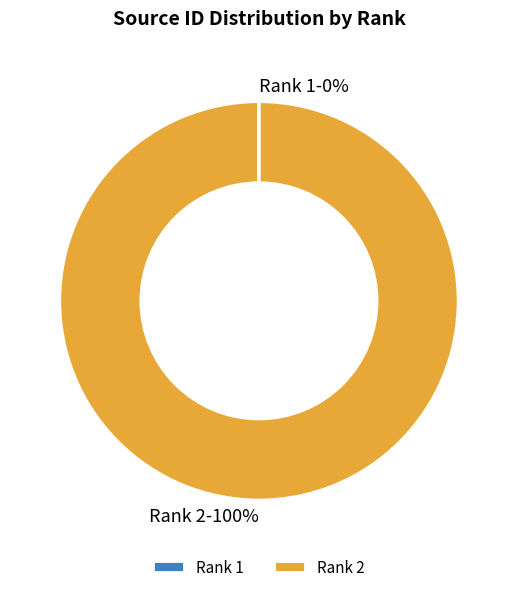

Which category has the biggest portion of the pie?

Rank 2